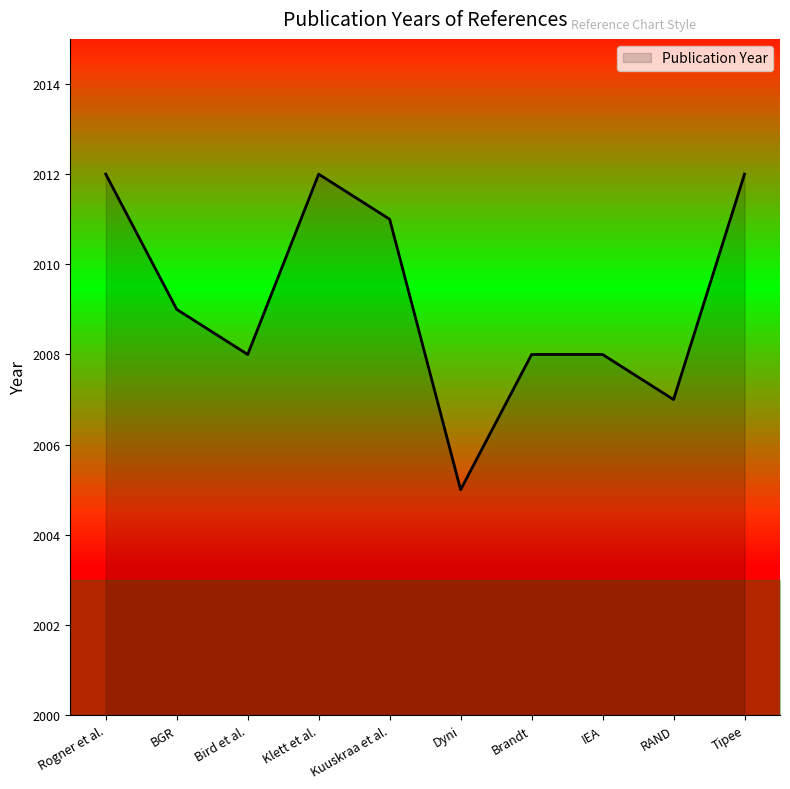

What is the difference between the second highest and second lowest values?

5